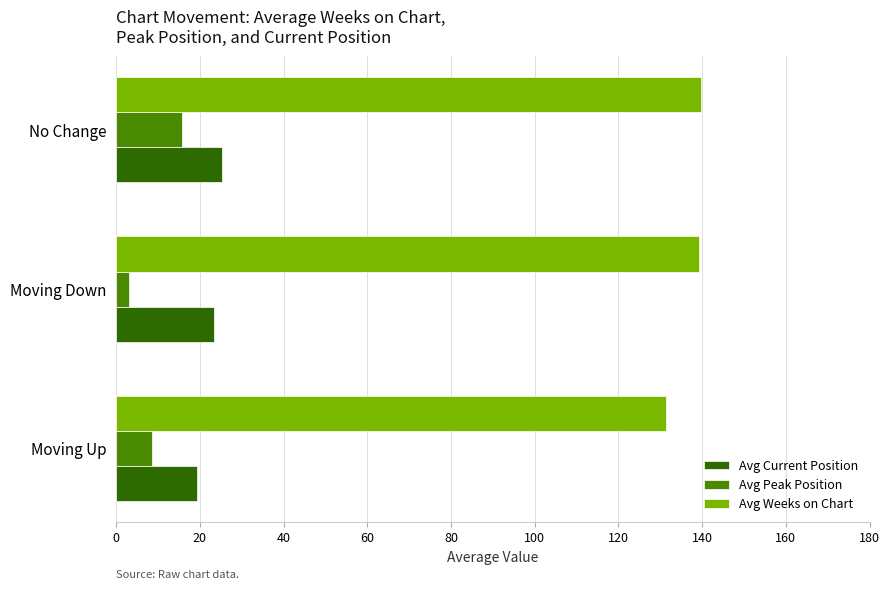

What is the total value across all series at Moving Up?

159.2